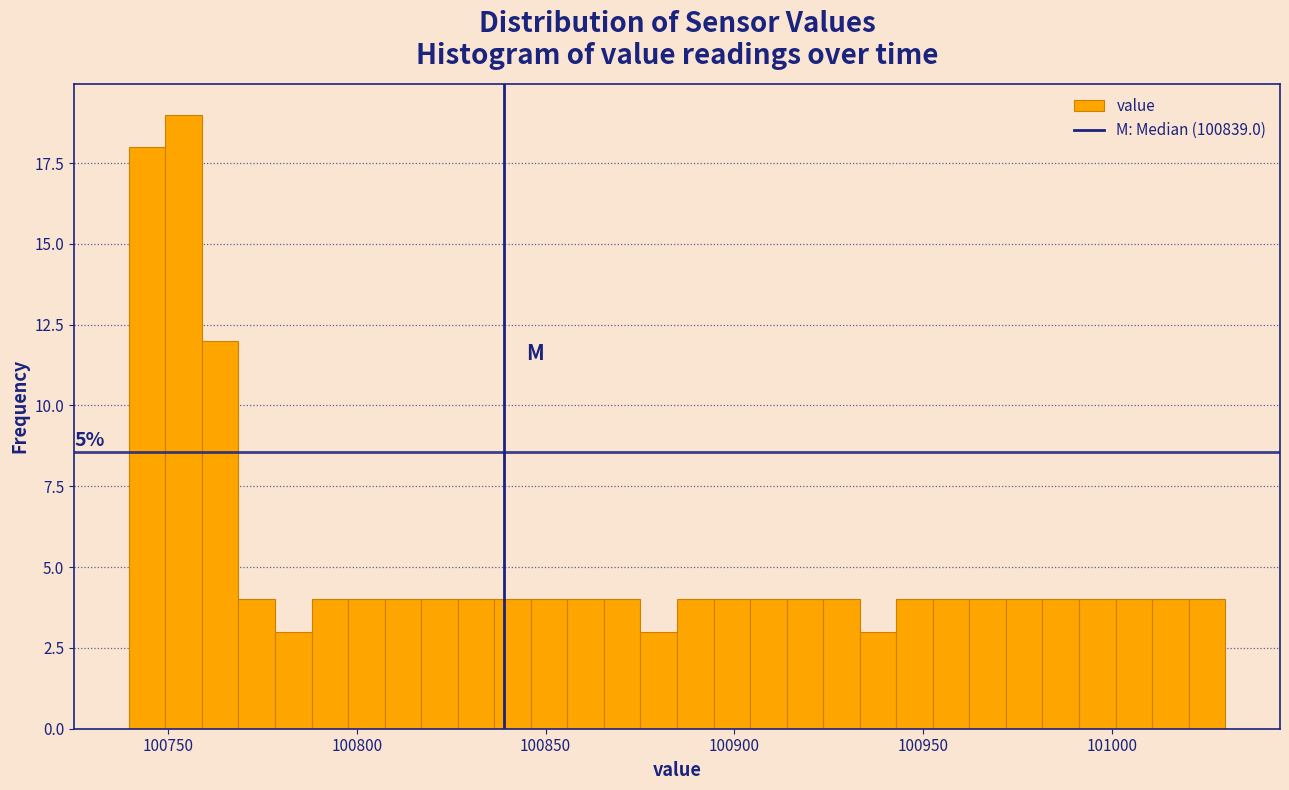

Read against the x-axis, roughly where is the centre of the tallest bar?

100755